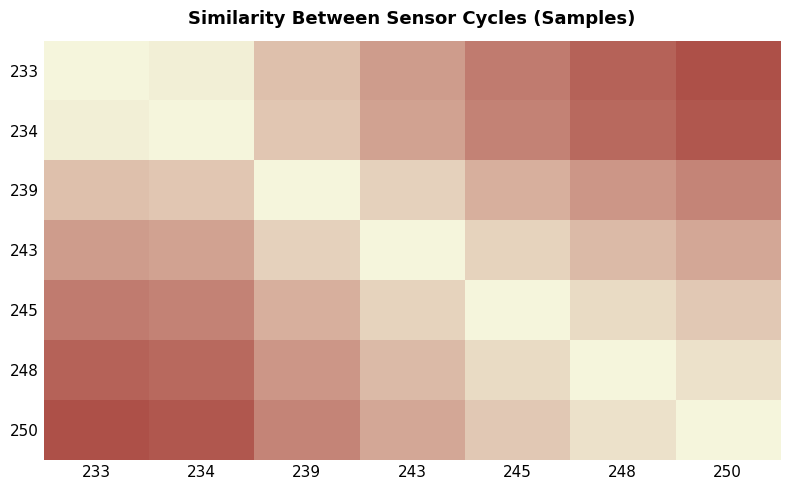

How many categories are shown in the chart?

7